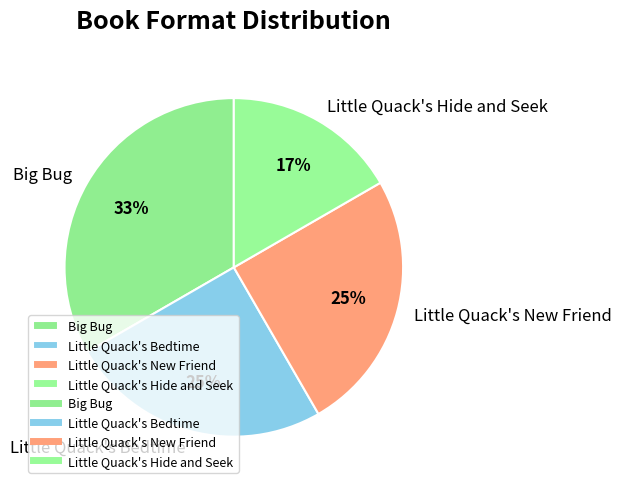

What is the ratio of the value at Little Quack's New Friend to the value at Little Quack's Bedtime?

1.0